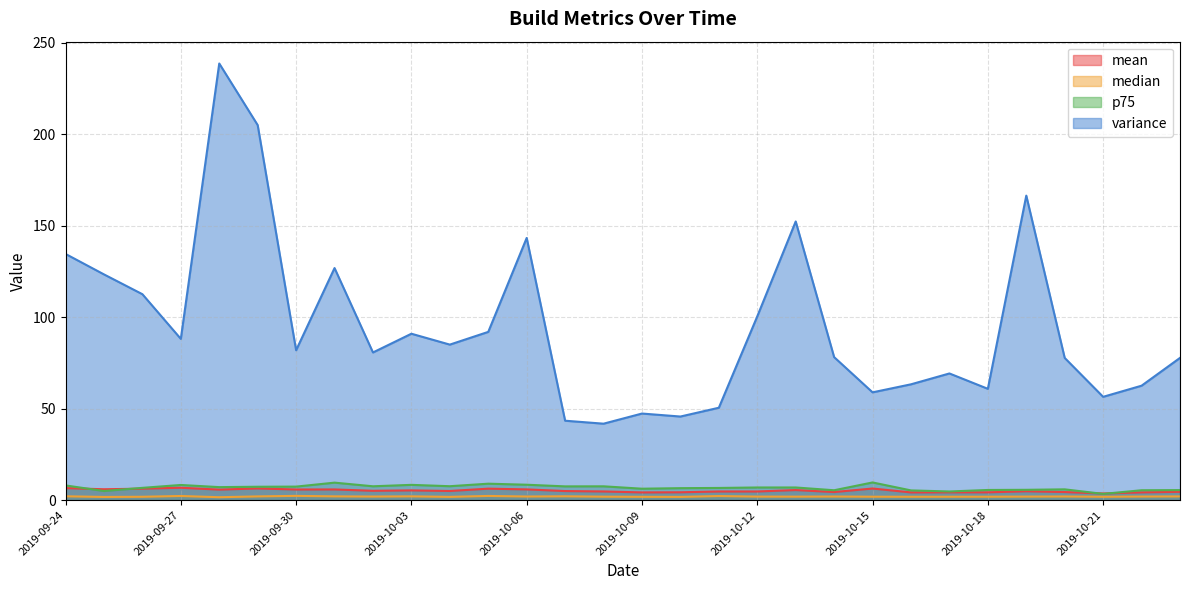

At which category is the sum across all series the highest?

2019-09-28